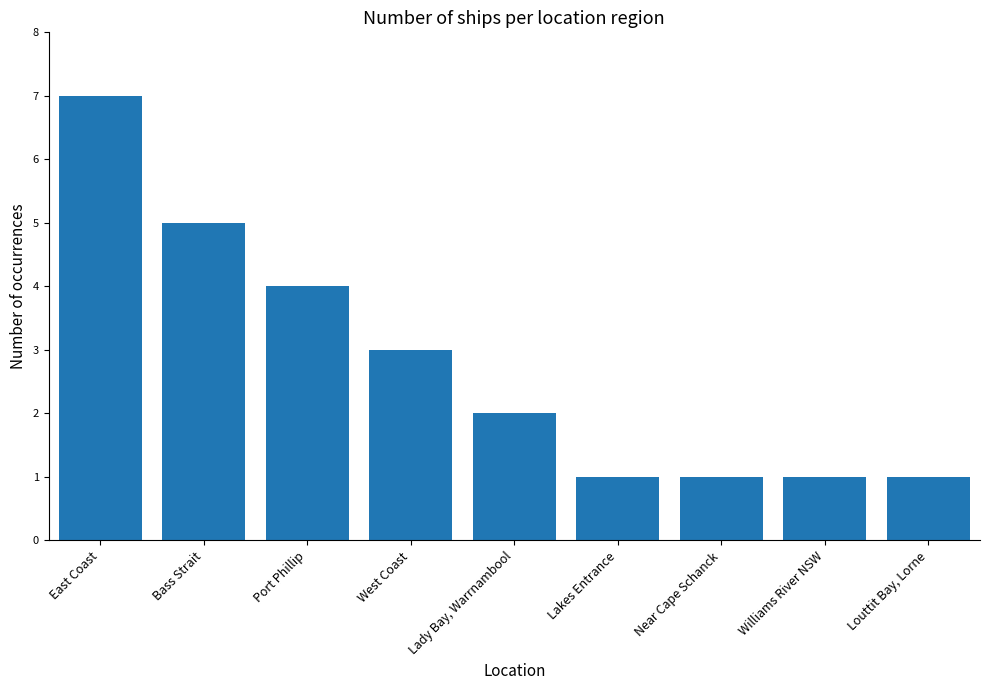

What is the value of the 3rd bar from the left?

4